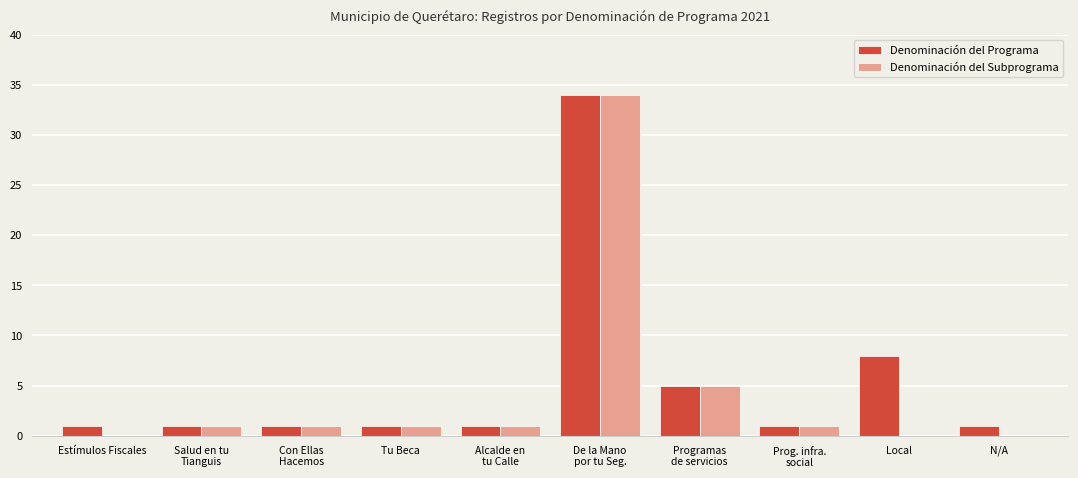

What is the sum of all Denominación del Subprograma values?

44